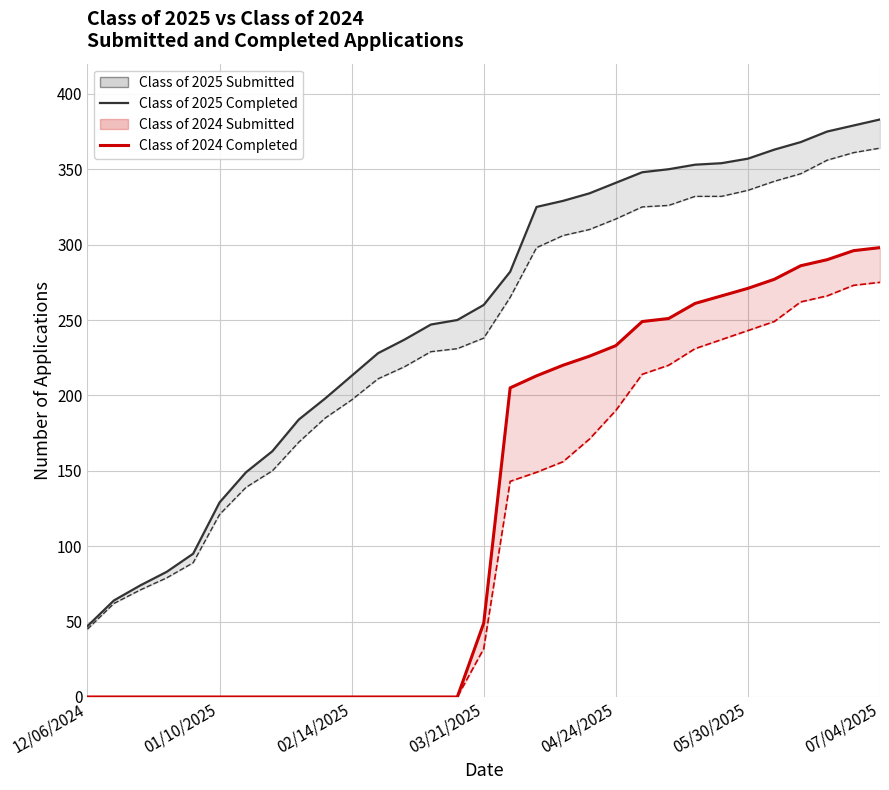

What is the sum of all Class of 2024 Completed values?

3311